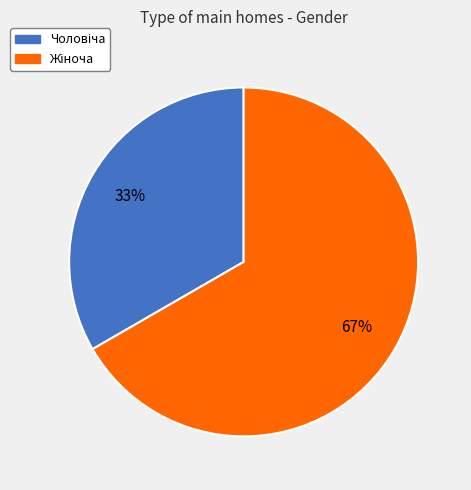

How many slices are in this pie chart?

2